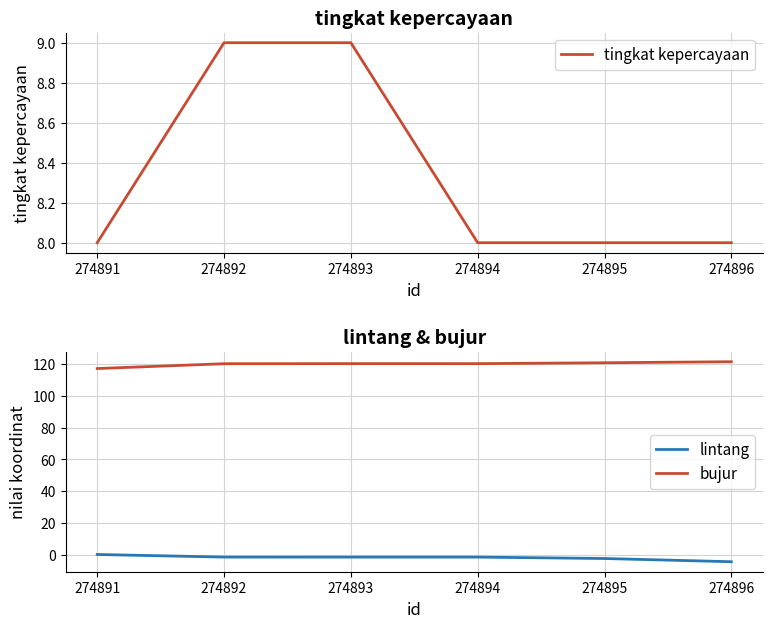

What is the maximum value for lintang?

0.1